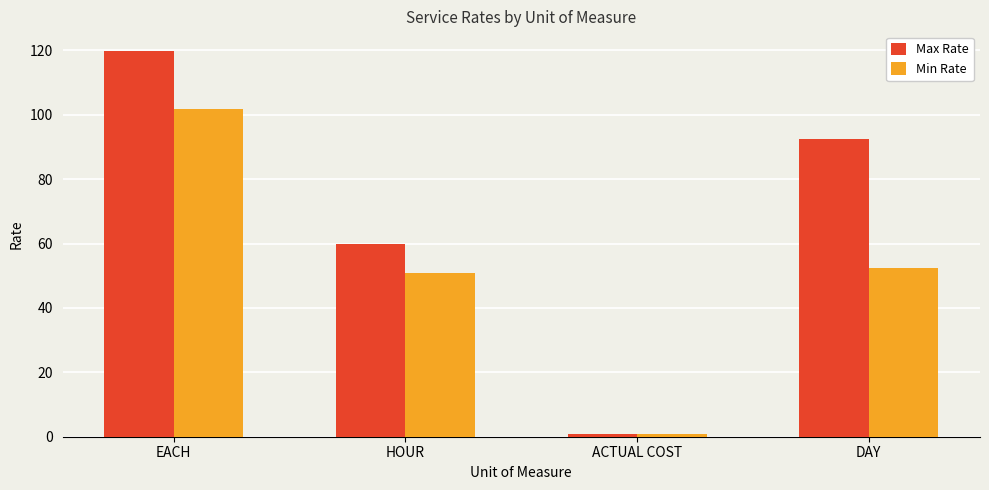

Which category has the highest value in the Min Rate series?

EACH